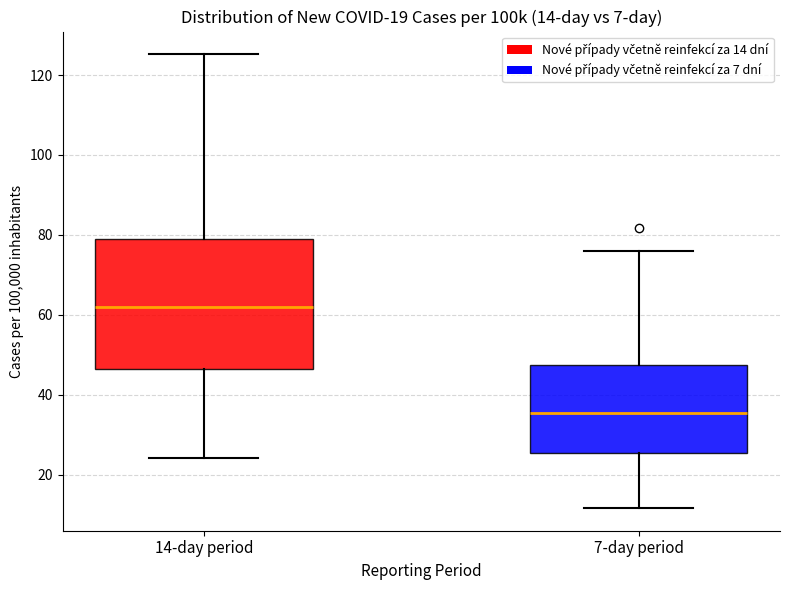

Which box is the tallest, from its lower edge to its upper edge?

14-day period